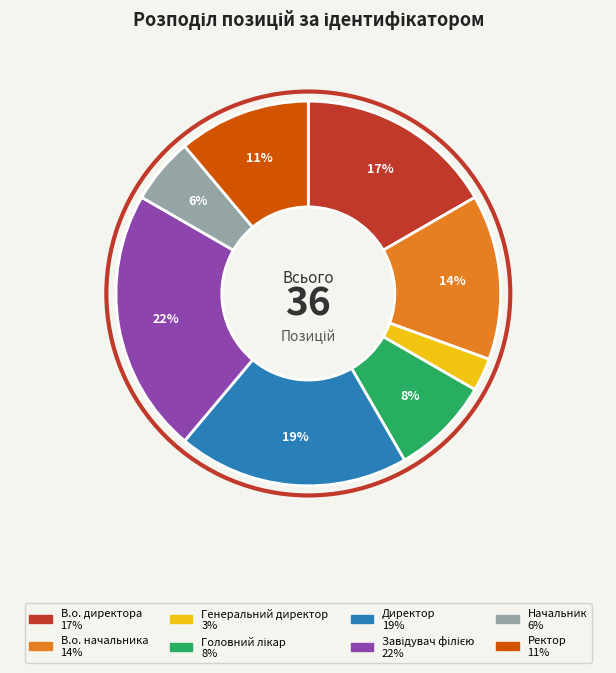

Which has a higher value, В.о. начальника or Ректор?

В.о. начальника